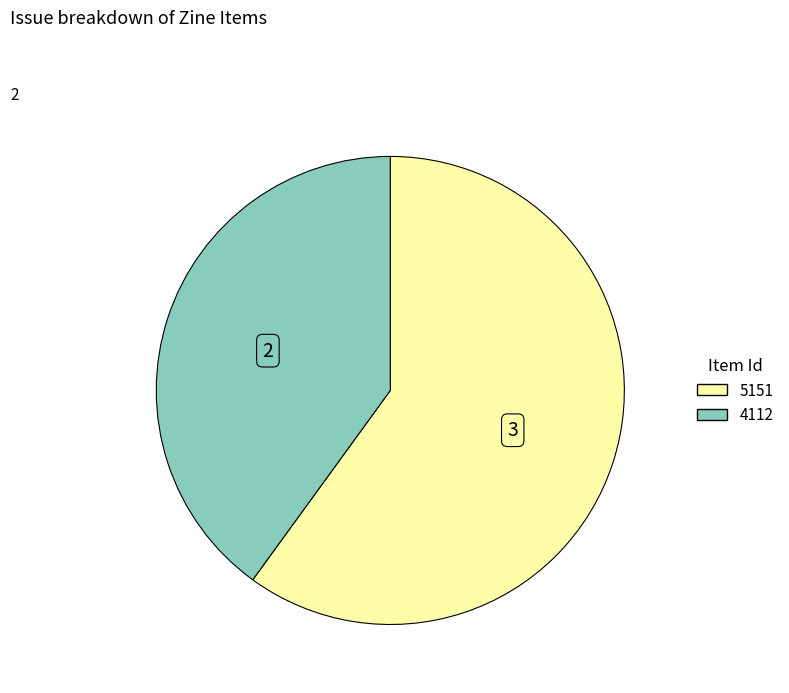

True or false: 4112 accounts for 40% of the total.

True